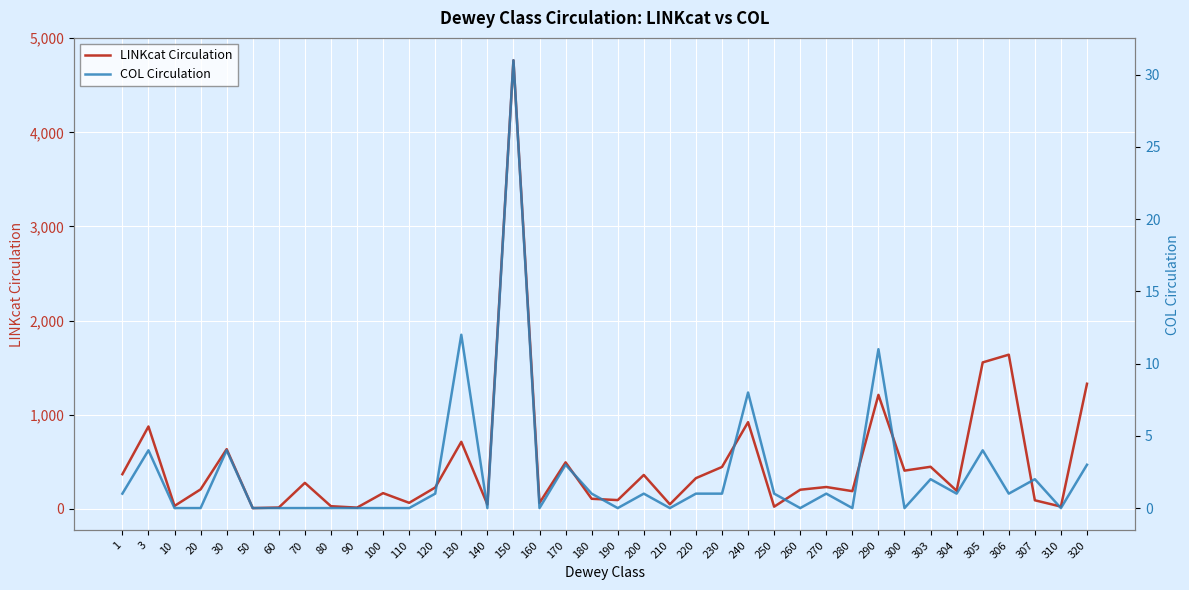

Count the number of data series in this chart.

2